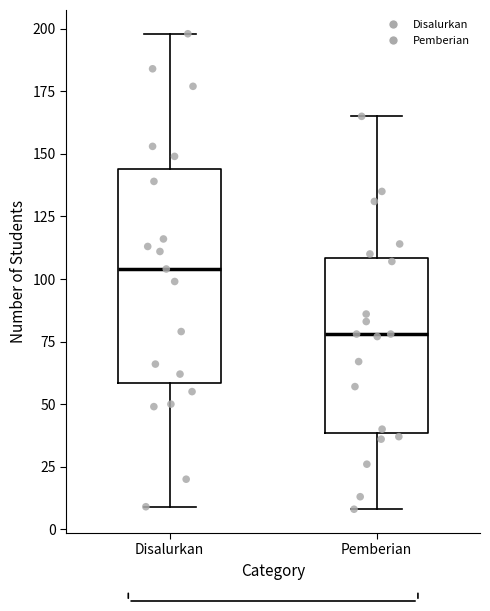

Reading left to right, transcribe this box plot: for each box, give where its median line is, the range the box spans, and where its two whiskers end, as read against the y-axis. The values are not printed on the chart, so give them approximately, as read against the axis.

Disalurkan: median 105, box 60 to 145, whiskers 10 to 200
Pemberian: median 80, box 40 to 110, whiskers 10 to 165